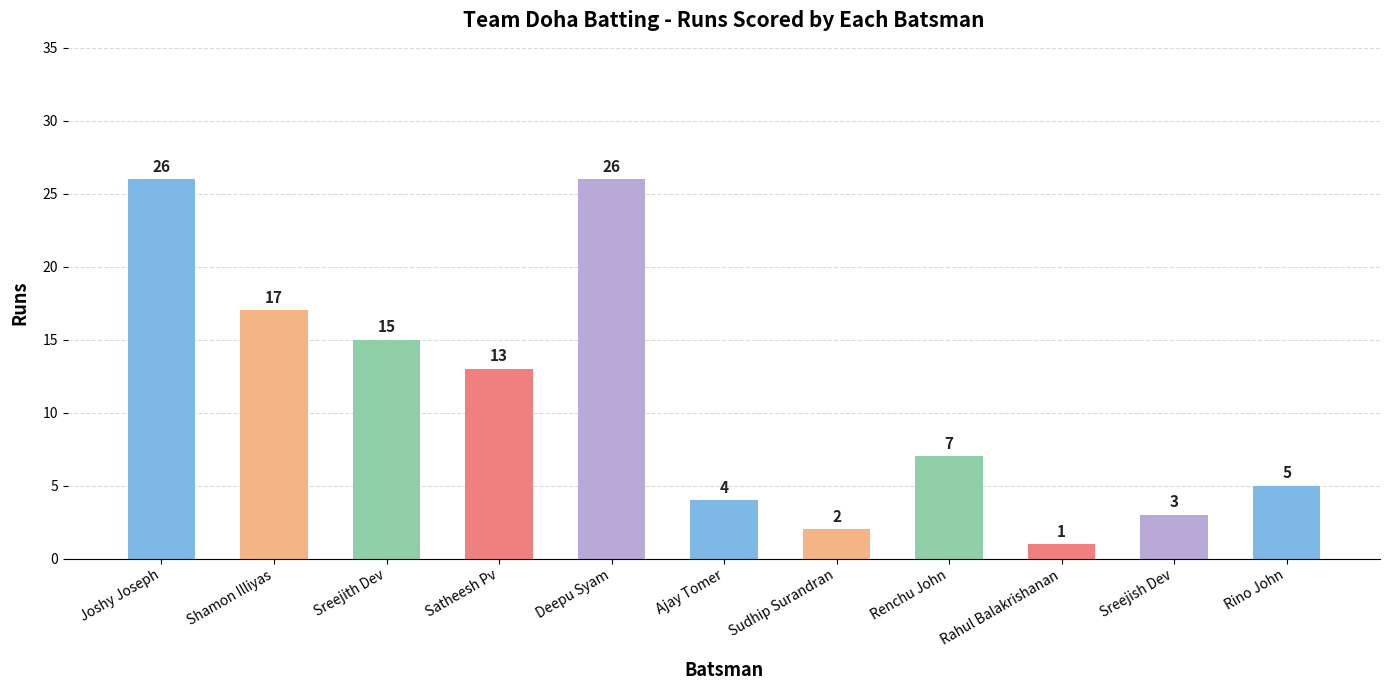

Is it true that the value at Sreejith Dev is 15?

True